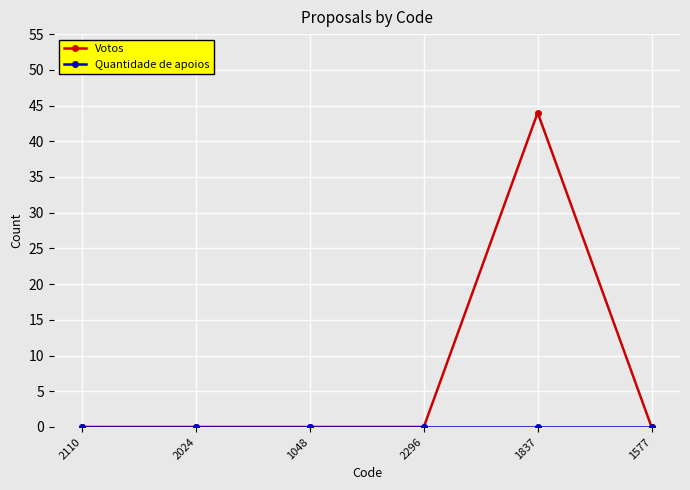

At which category is the sum across all series the highest?

1837